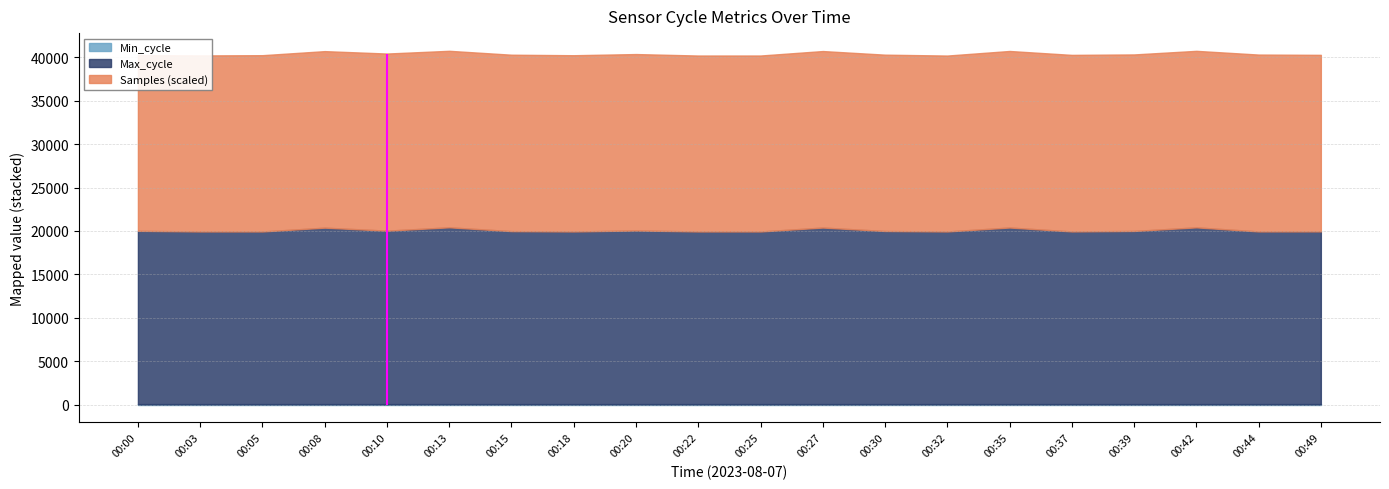

Does the chart display data point markers on the line(s)?

No